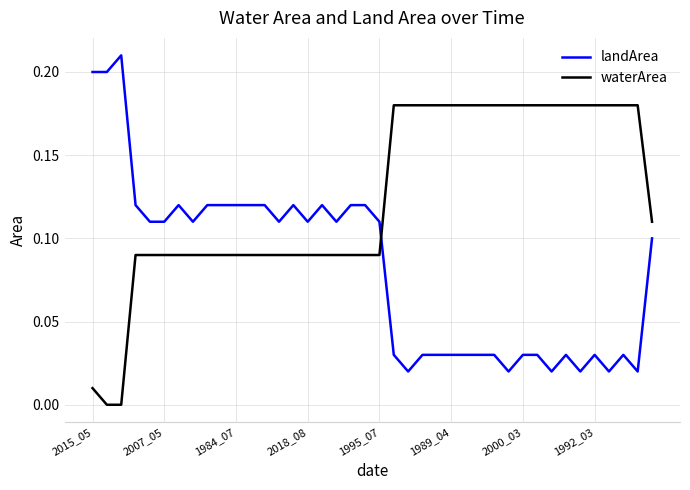

Which series has the largest total across all categories?

waterArea